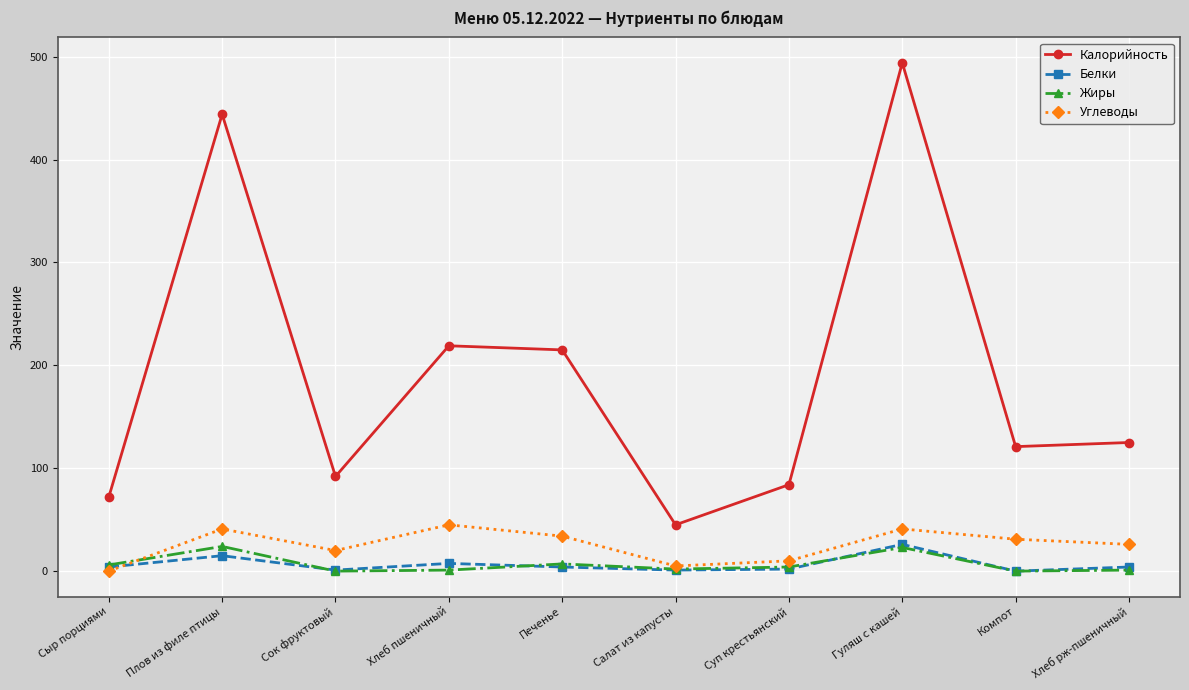

The value of Калорийность at Хлеб рж-пшеничный is 31.2. True or false?

False